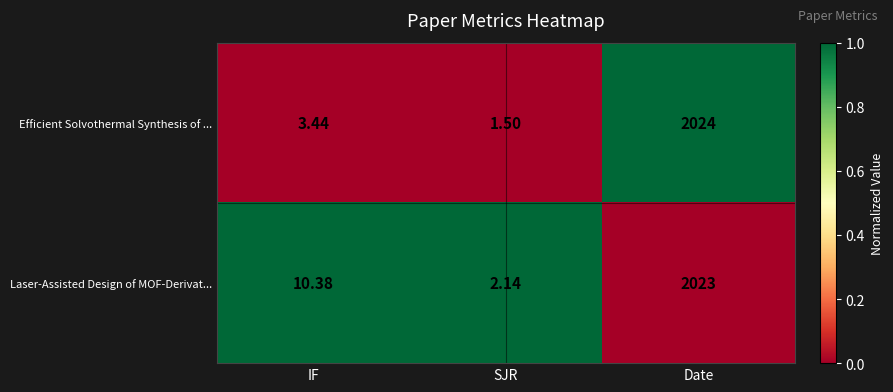

List the series in order of their peak value, highest first.

Efficient Solvothermal Synthesis of ..., Laser-Assisted Design of MOF-Derivat...